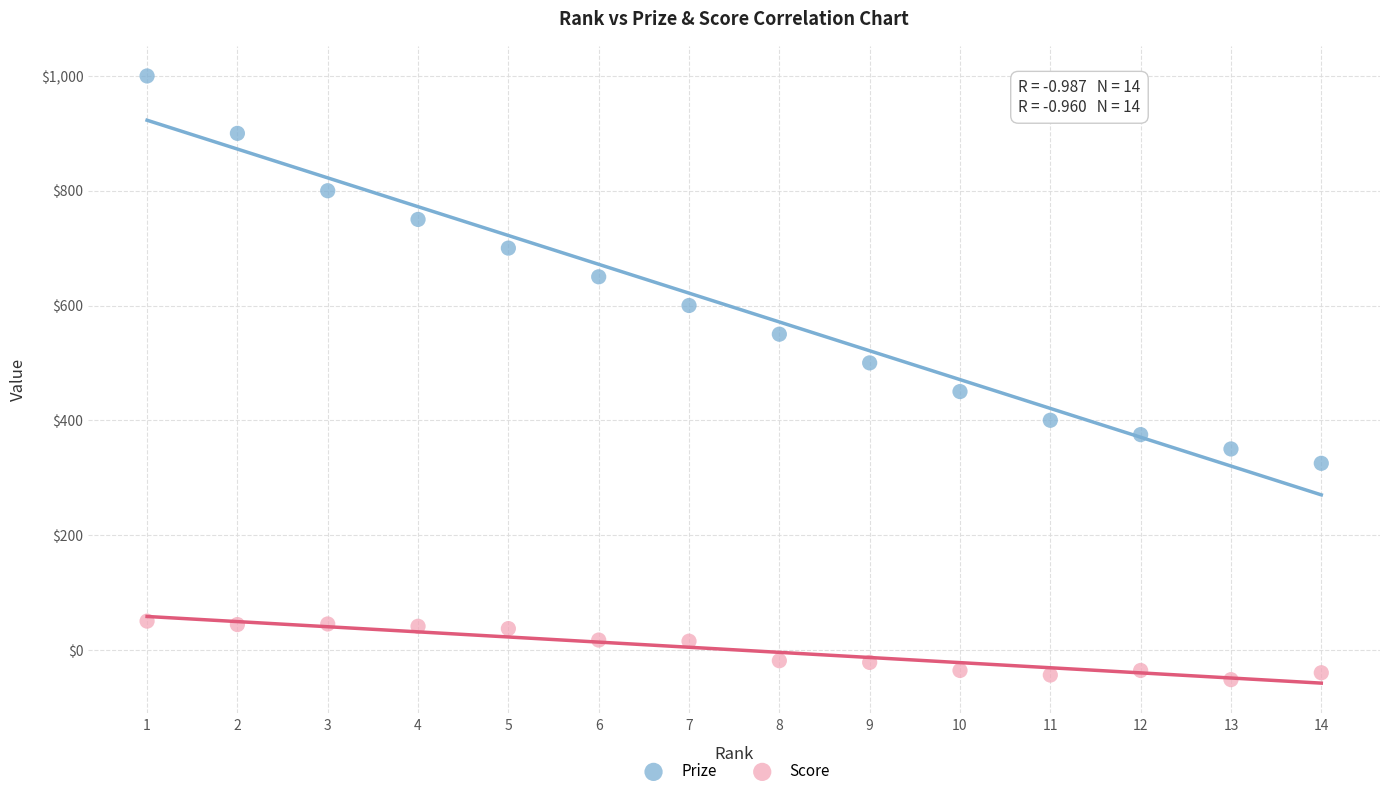

Which series contains the highest Y value?

Prize